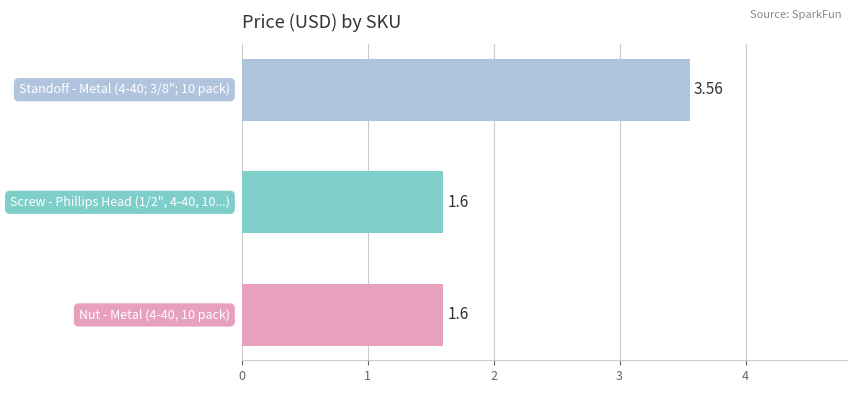

How many bars are there in total?

3